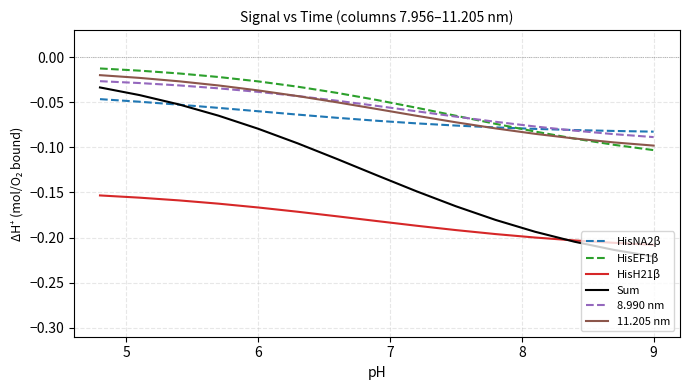

Which series has the widest spread of values?

Sum